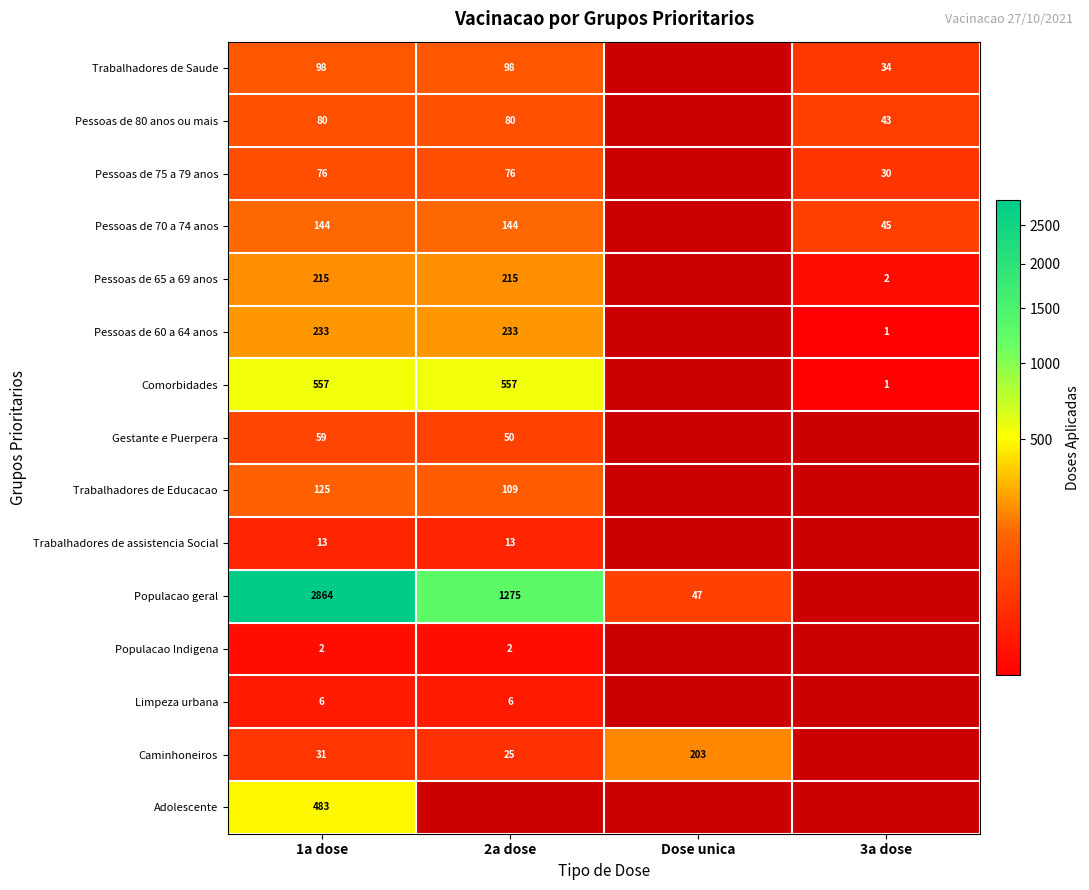

At 1a dose, list the series in order from largest to smallest.

Populacao geral, Comorbidades, Adolescente, Pessoas de 60 a 64 anos, Pessoas de 65 a 69 anos, Pessoas de 70 a 74 anos, Trabalhadores de Educacao, Trabalhadores de Saude, Pessoas de 80 anos ou mais, Pessoas de 75 a 79 anos, Gestante e Puerpera, Caminhoneiros, Trabalhadores de assistencia Social, Limpeza urbana, Populacao Indigena